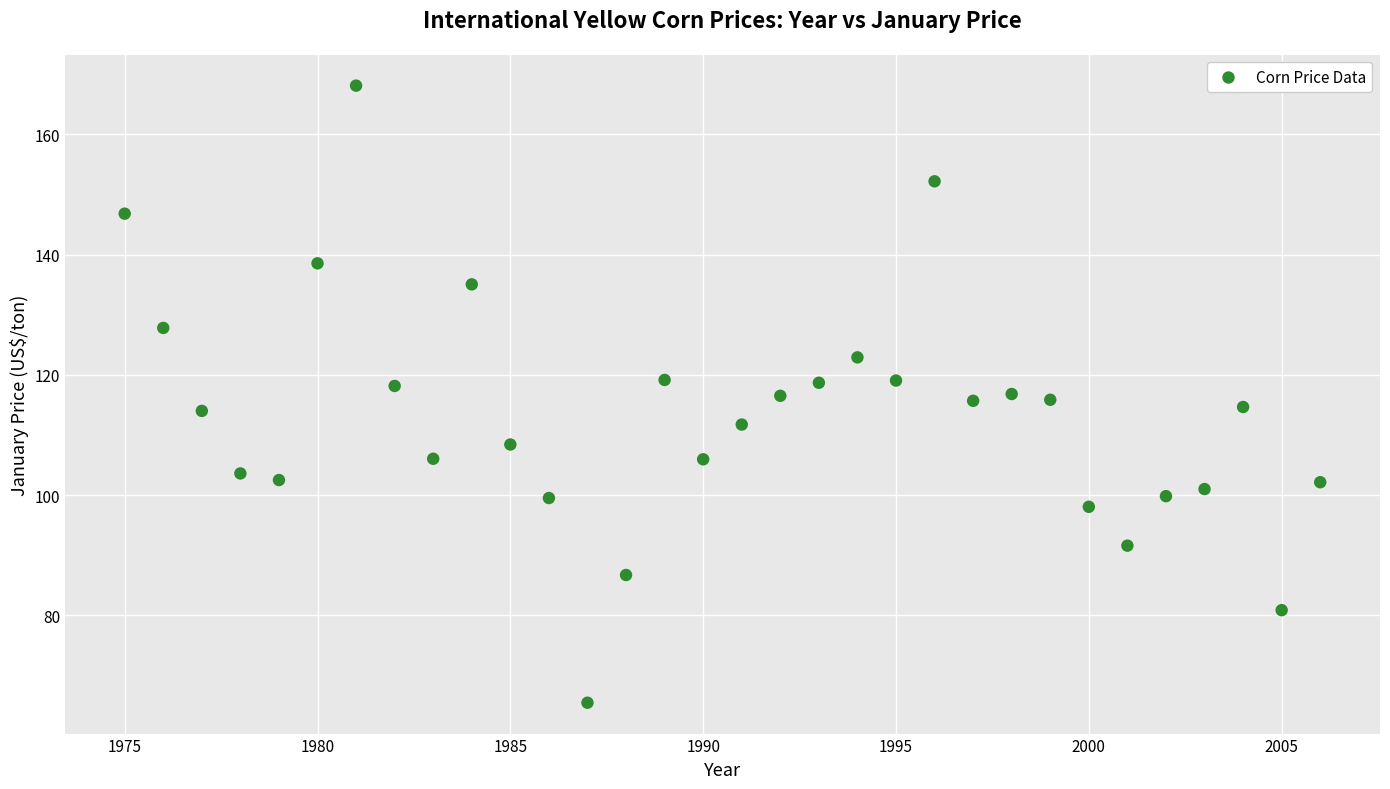

What is the range of Y values (max minus min)?

102.6